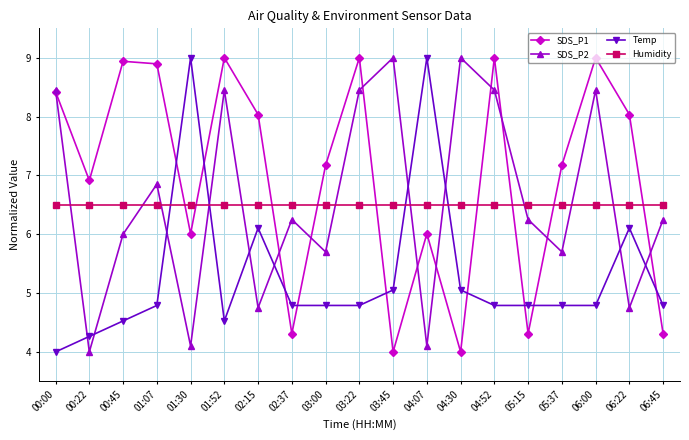

At 01:52, list the series in order from largest to smallest.

SDS_P1, SDS_P2, Humidity, Temp